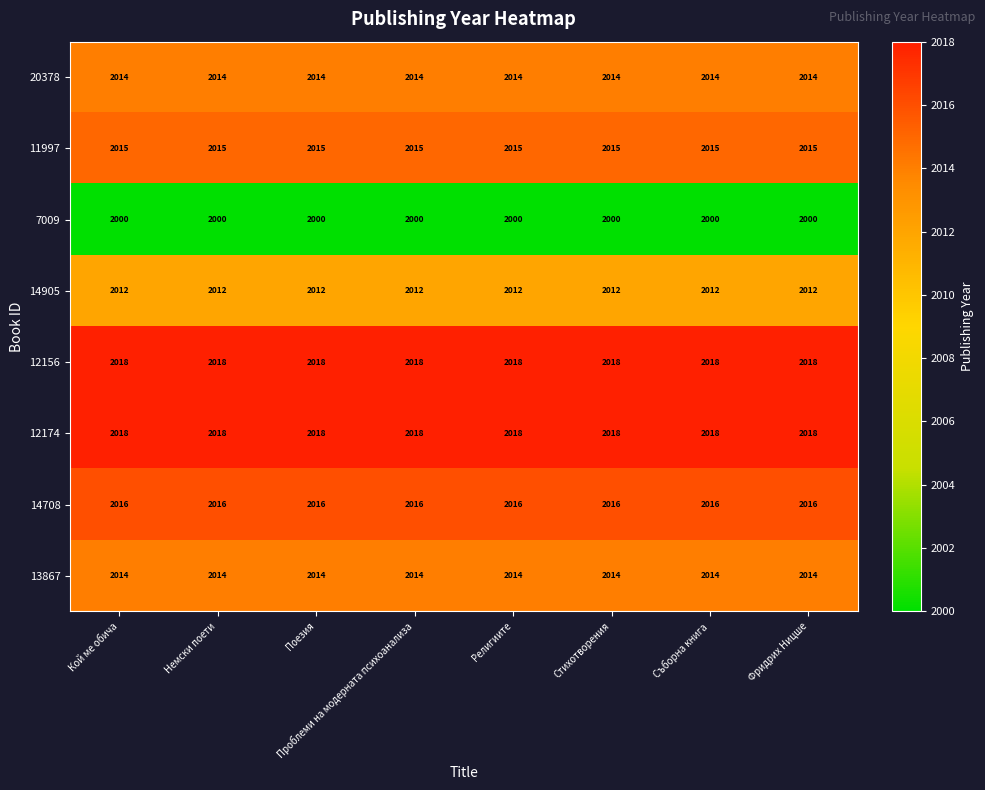

What is the spread (max minus min) of values at Поезия?

18